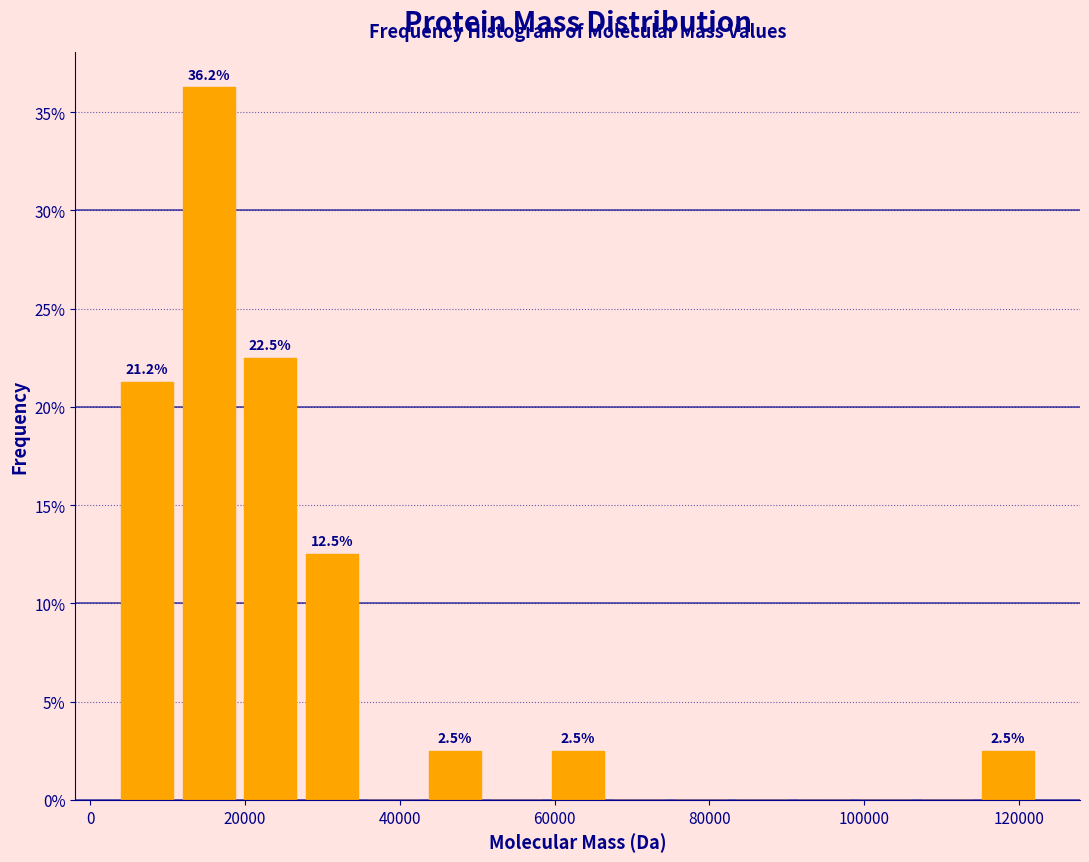

Around what value on the x-axis is the tallest bar? Give the approximate position of its centre, as read against the axis.

16000